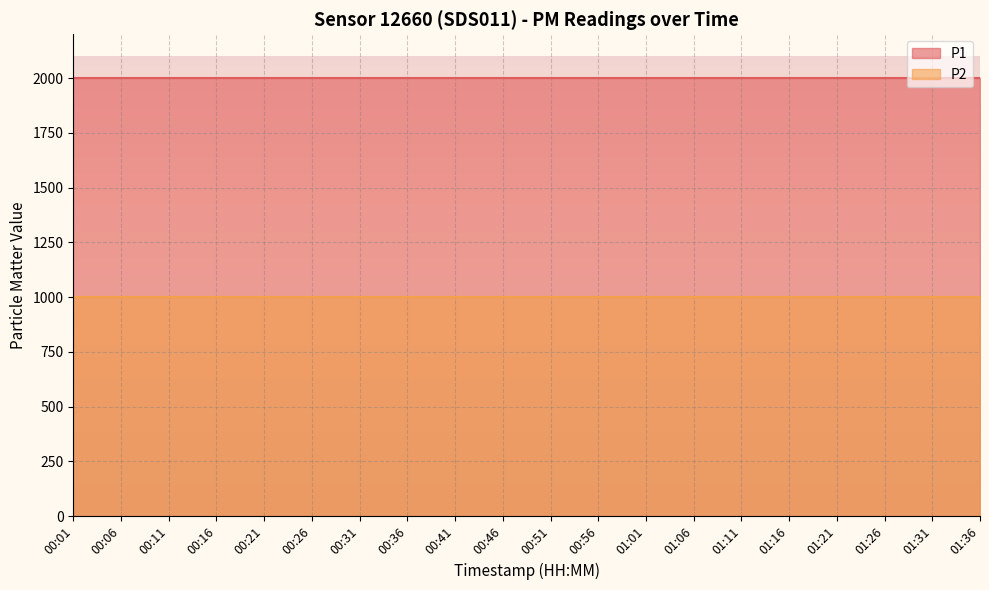

Which series has the widest spread of values?

P1